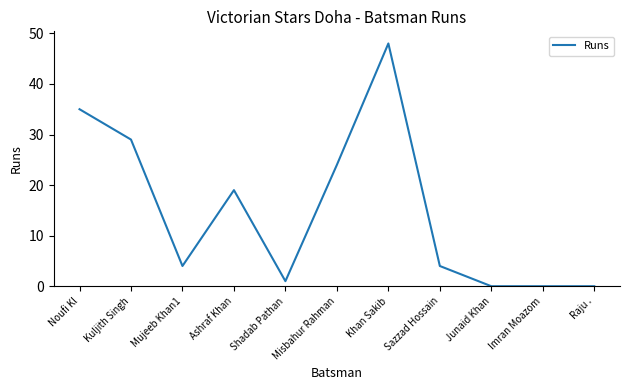

Which label corresponds to the largest value in the chart?

Khan Sakib